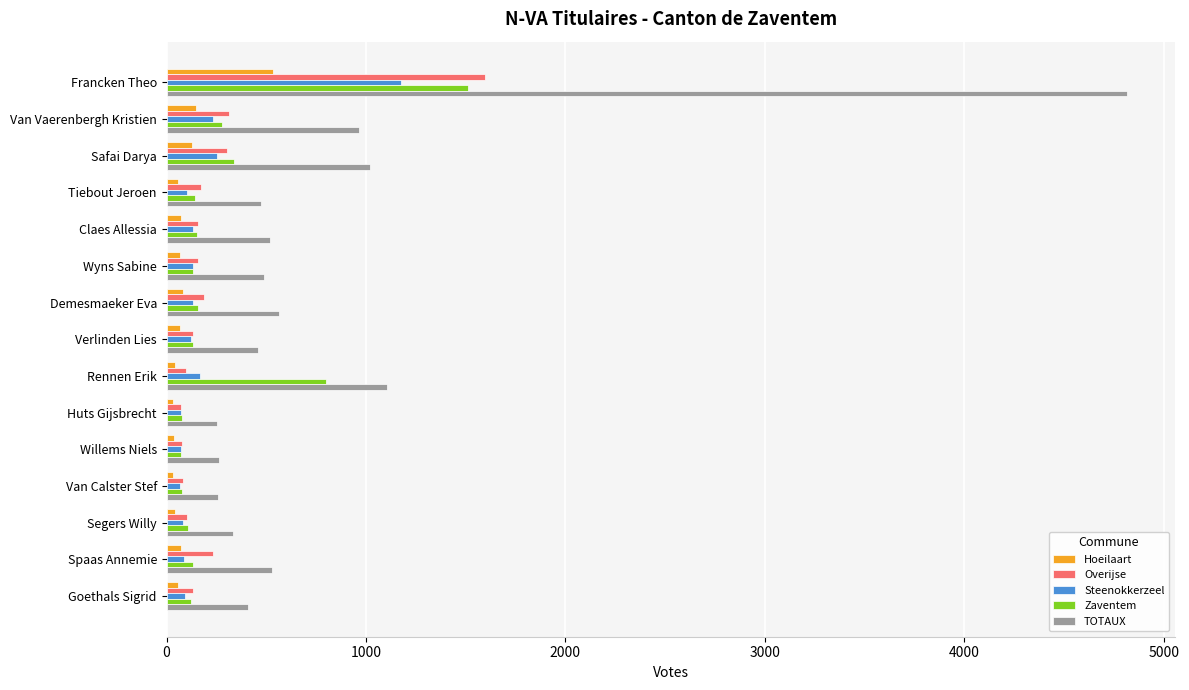

Which series has the largest total across all categories?

TOTAUX